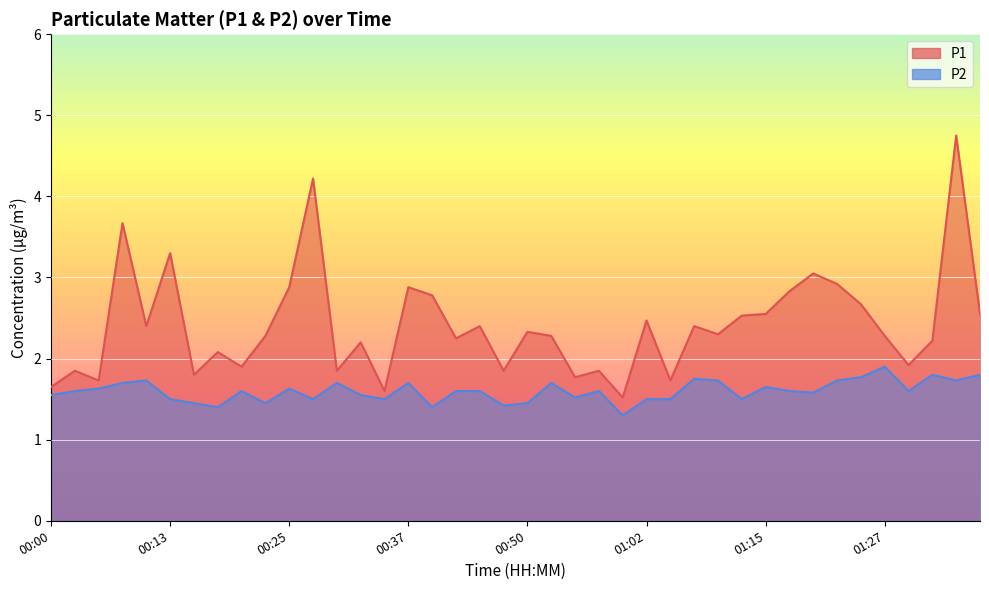

Rank the series at 00:00 from highest to lowest value.

P1, P2